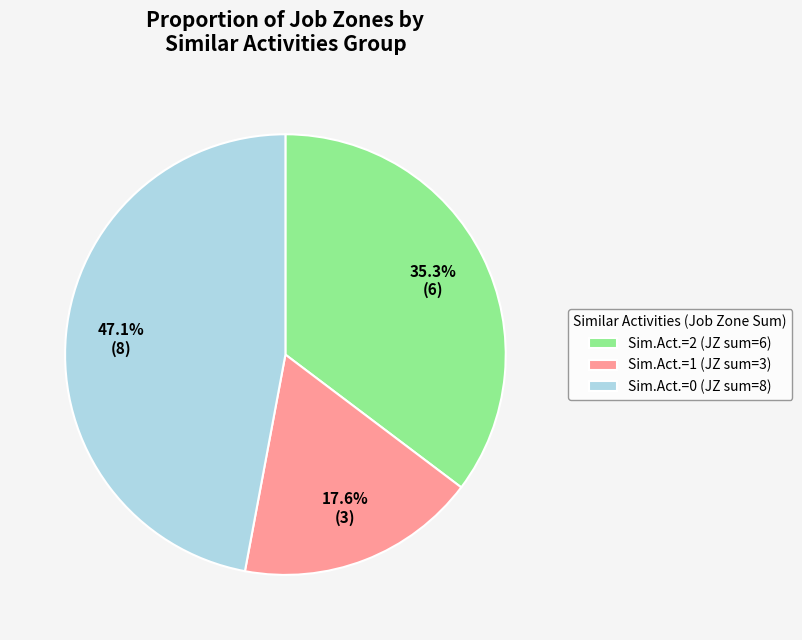

What is the largest slice in the pie chart?

Sim.Act.=0 (JZ sum=8)